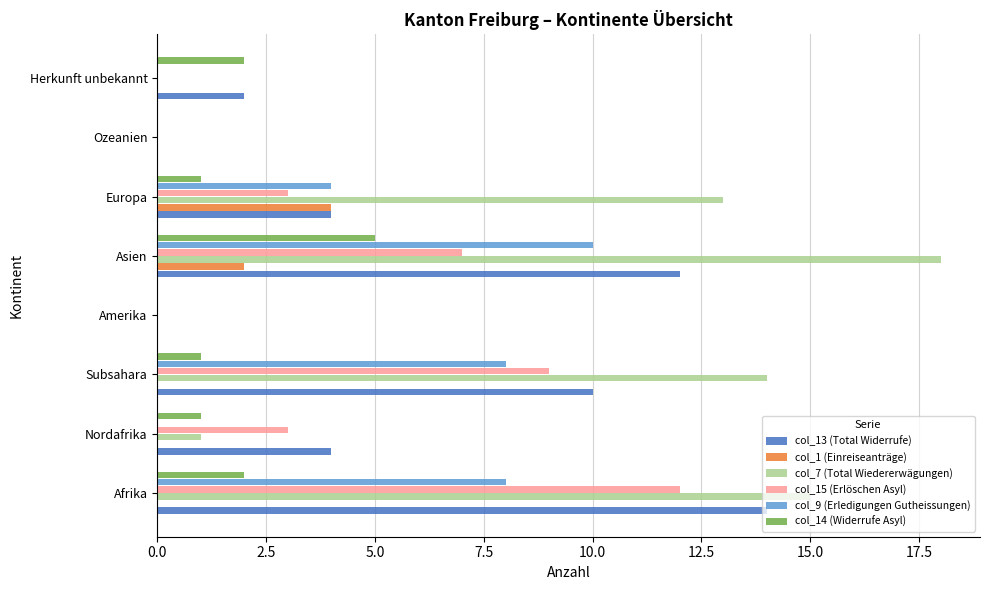

Between Subsahara and Herkunft unbekannt, which series saw the biggest shift?

col_7 (Total Wiedererwägungen)